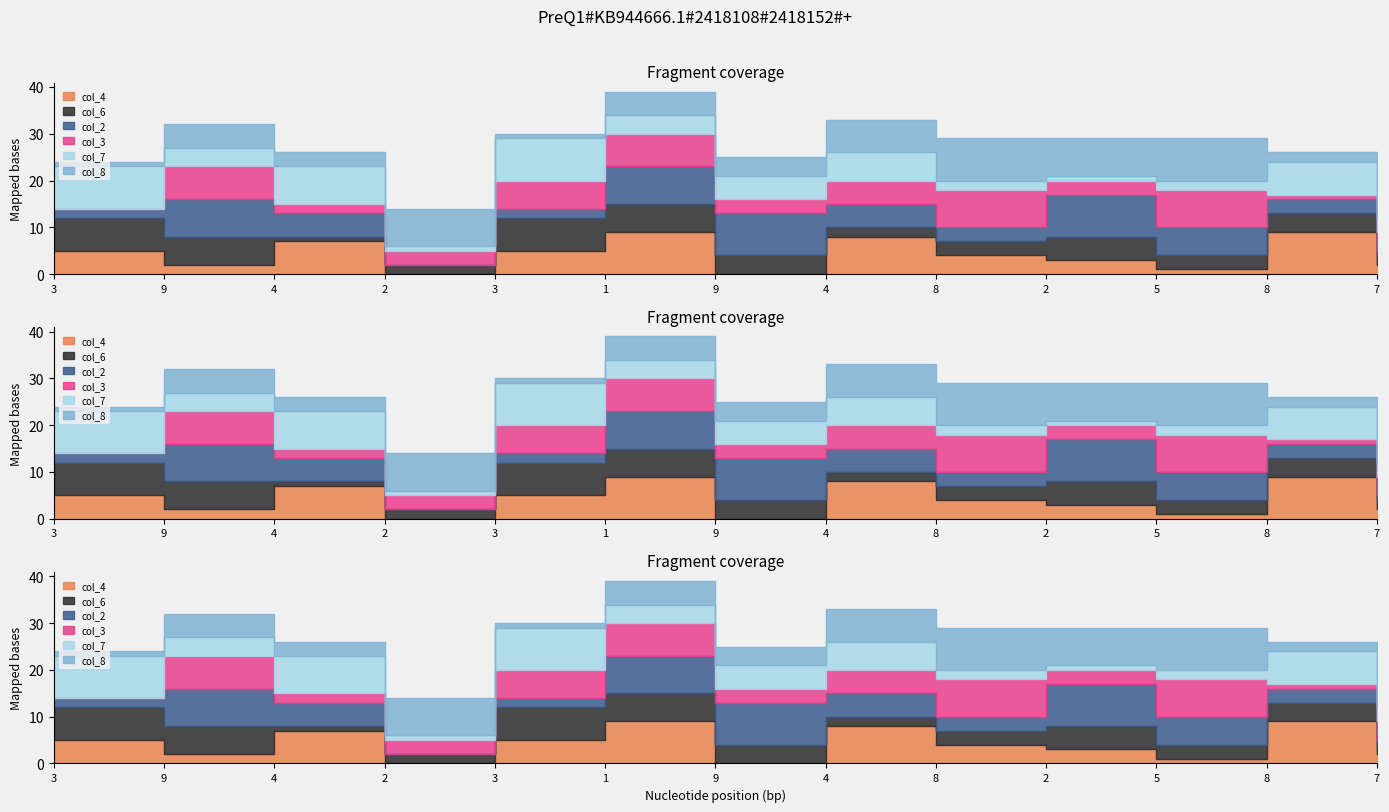

Which series has the widest spread of values?

col_4